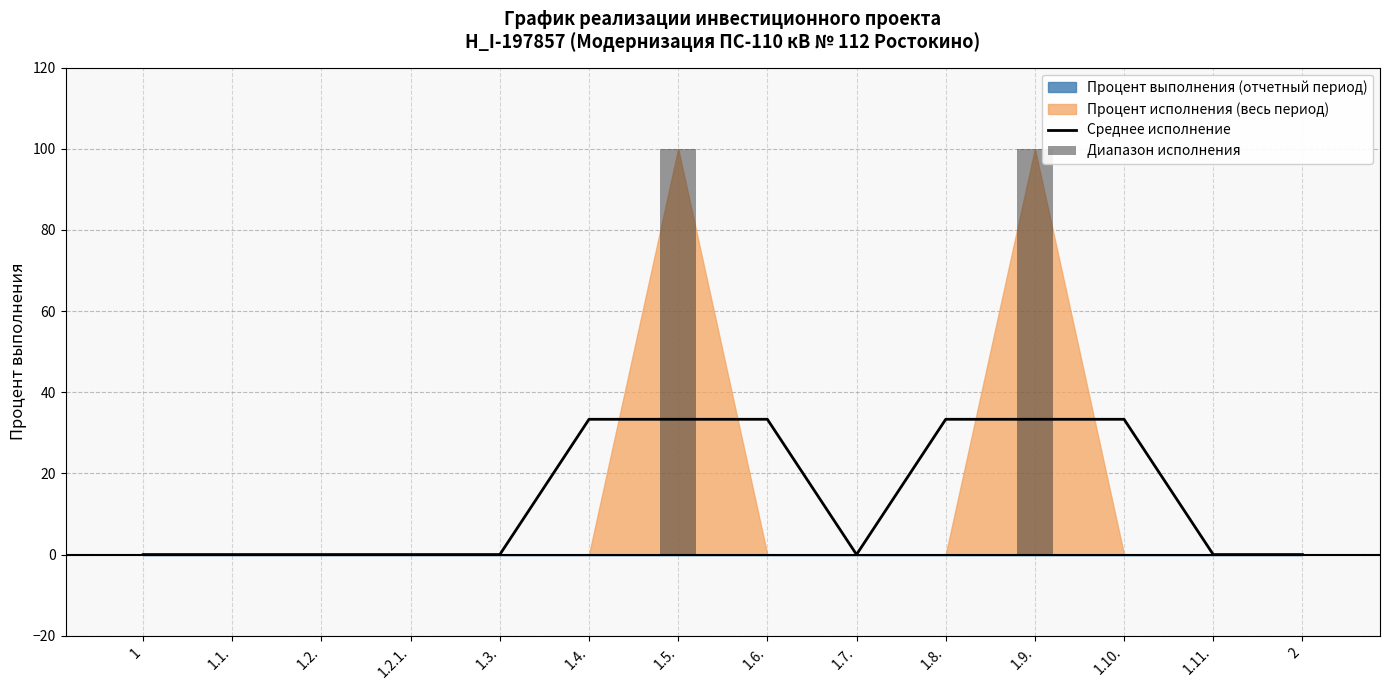

Which category has the highest value across all series?

1.5.